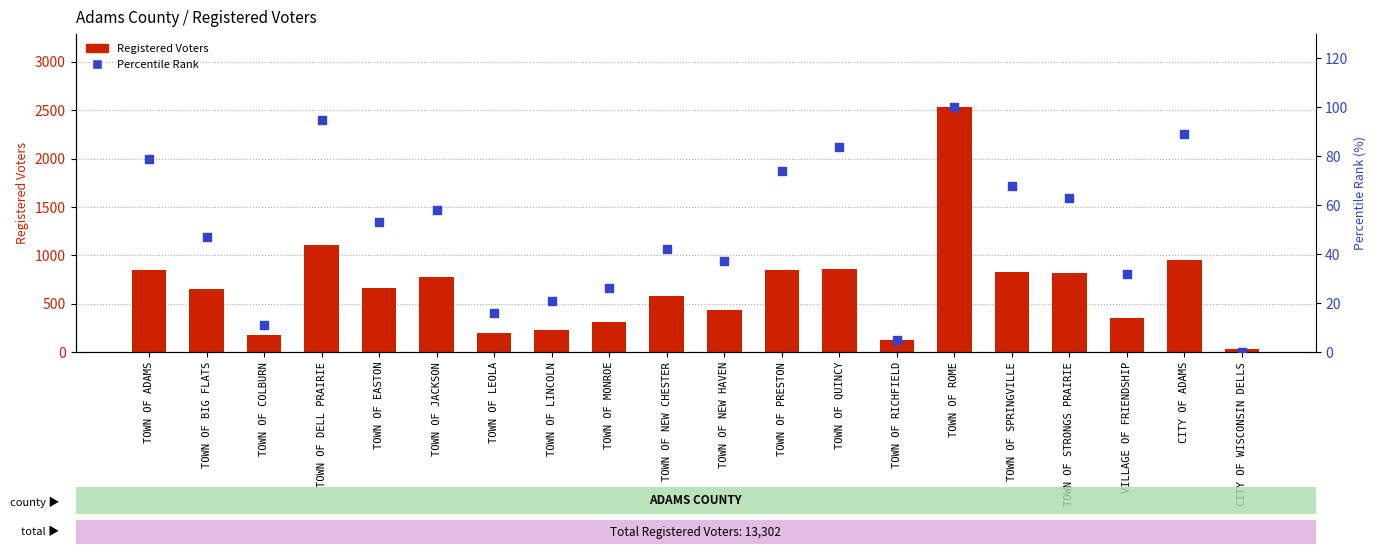

Which series reaches the minimum Y coordinate?

Percentile Rank